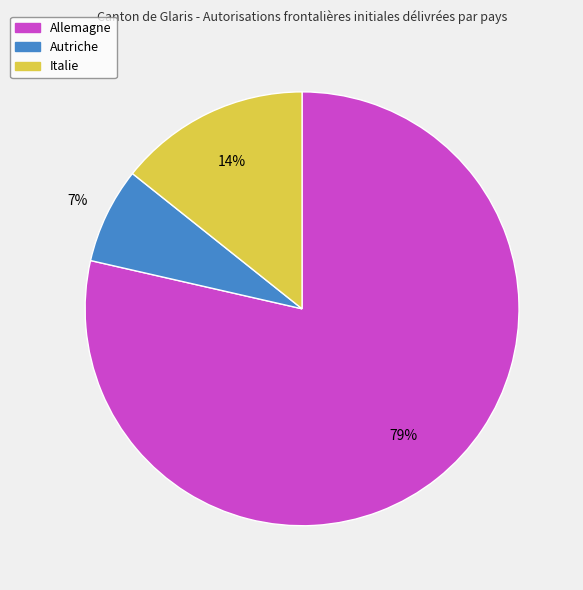

To the nearest percent, what is the average slice percentage?

33%